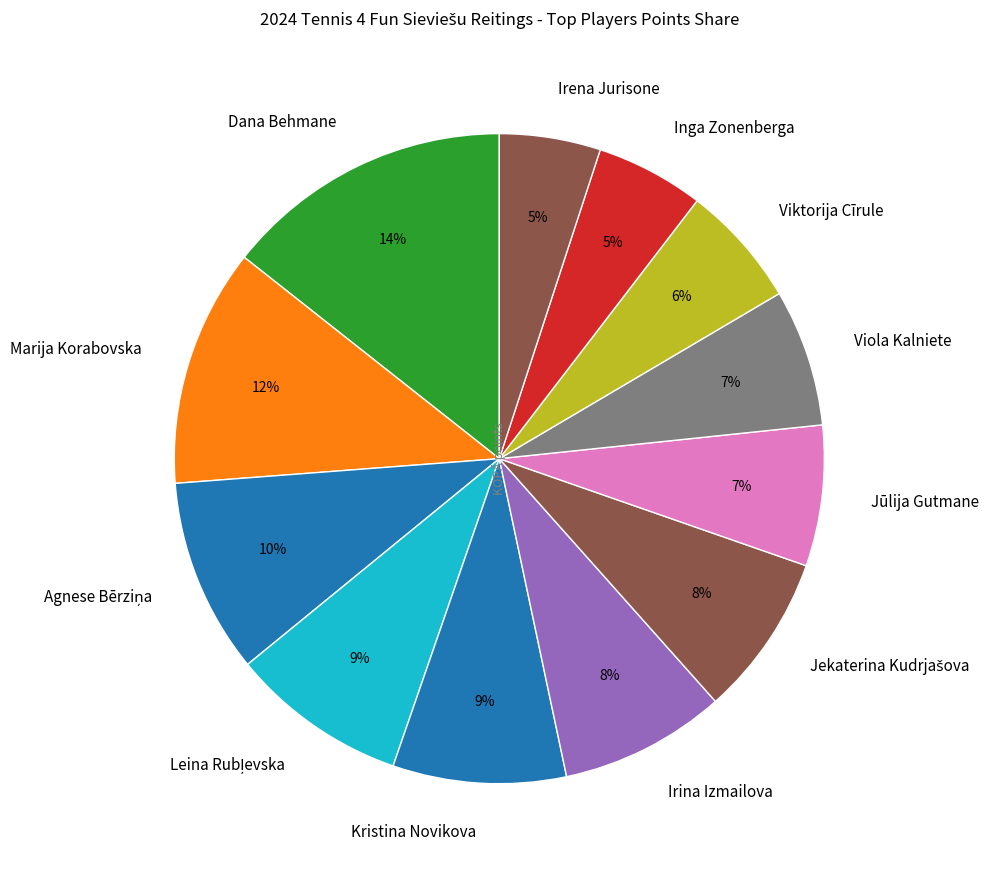

What percentage is the Inga Zonenberga slice, to the nearest percent?

5%